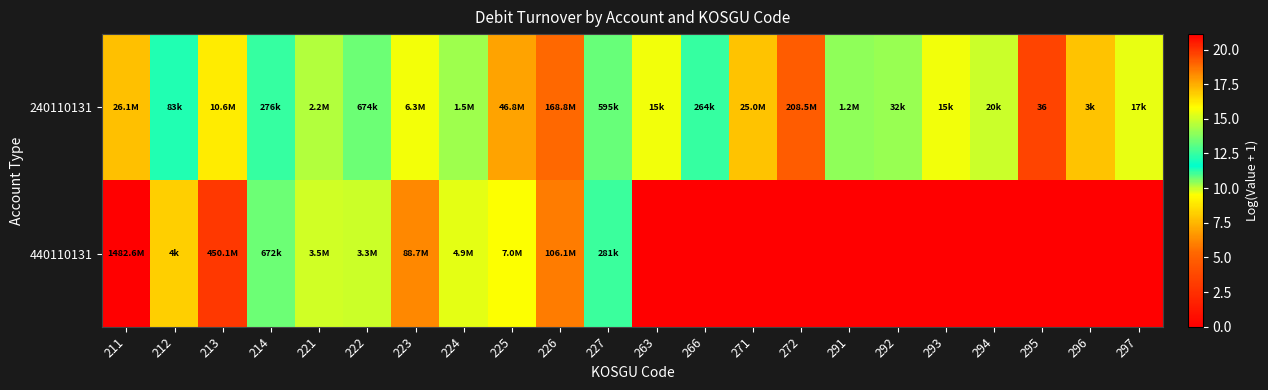

List the series in order of their peak value, lowest first.

240110131, 440110131